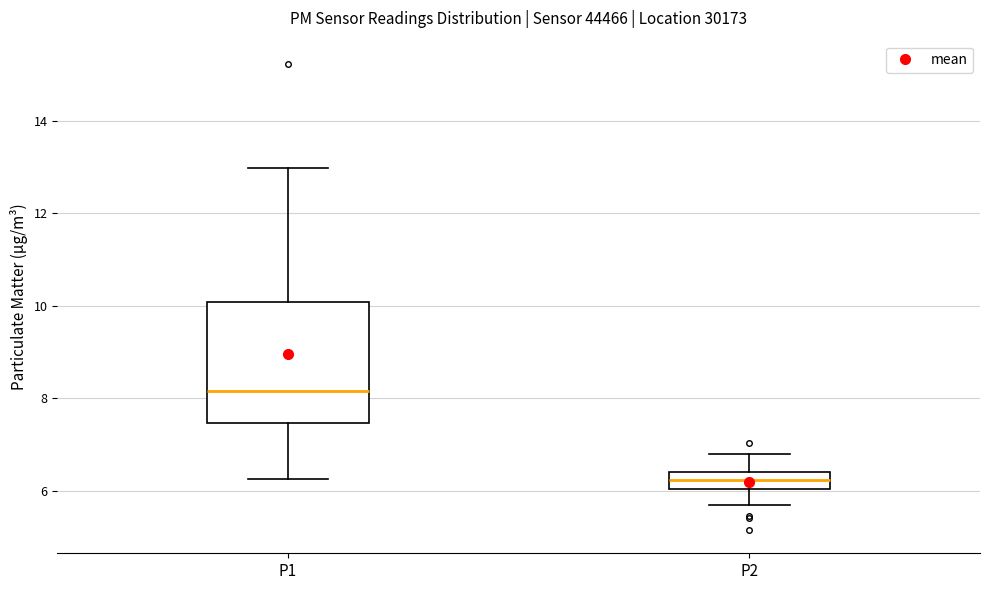

Which box has the highest median line?

P1